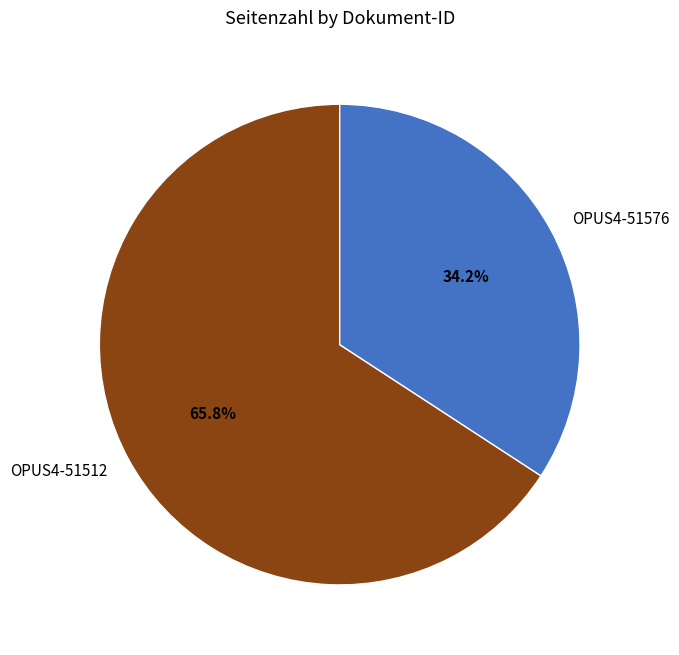

Combined, do OPUS4-51576 and OPUS4-51512 account for over 50%?

Yes